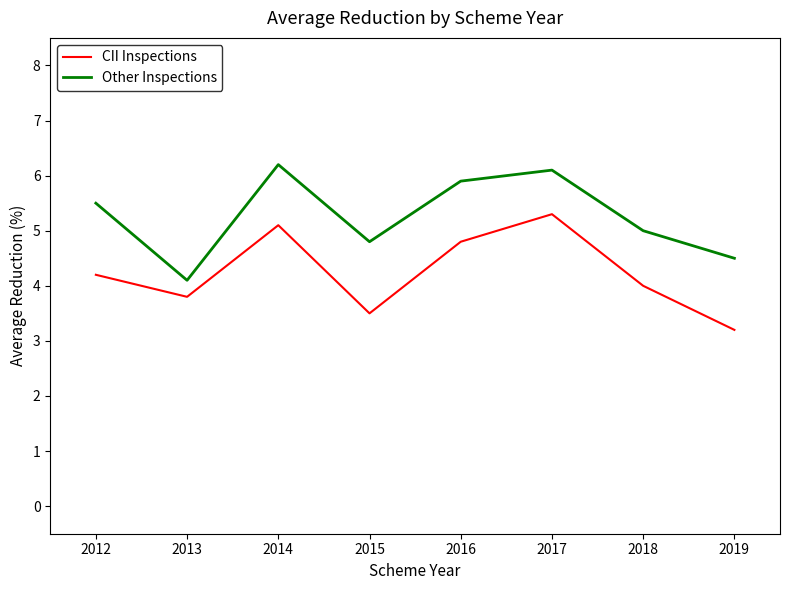

Which category has the lowest value in the Other Inspections series?

2013